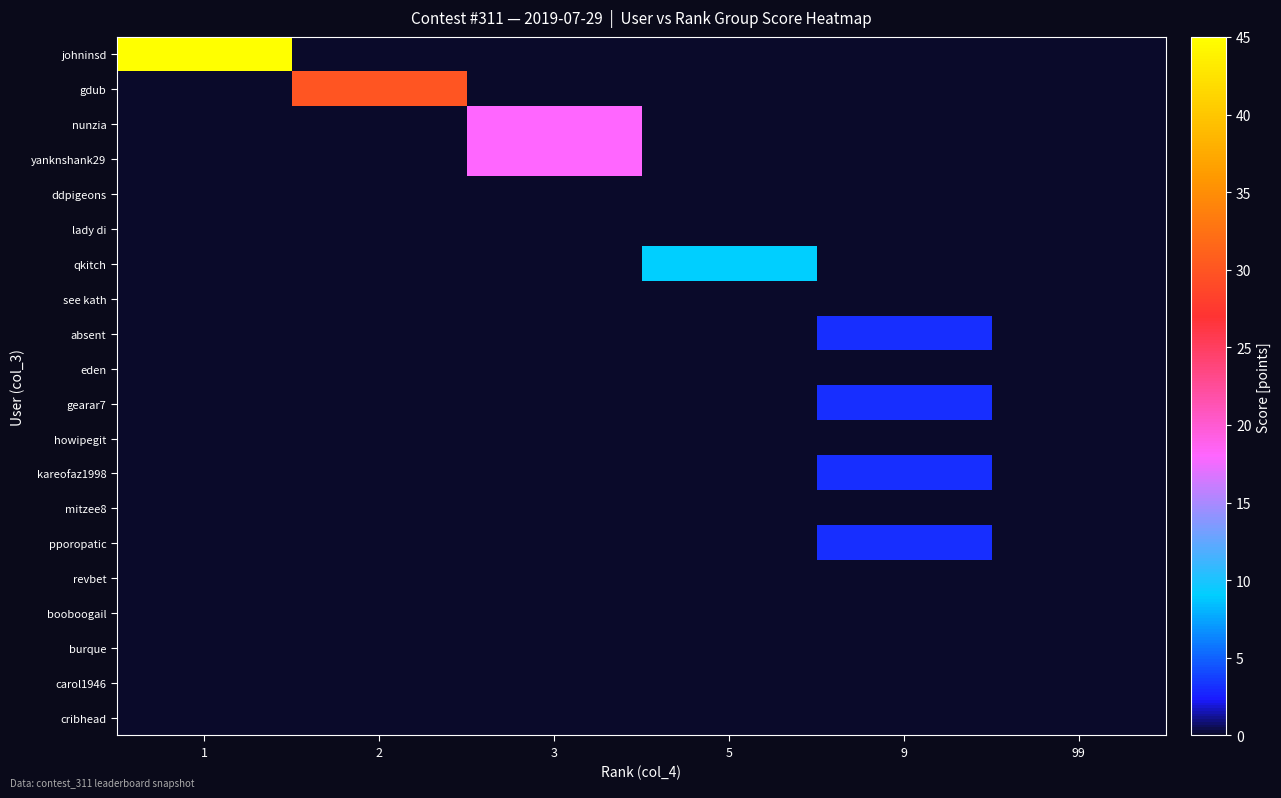

At which category is the sum across all series the highest?

1